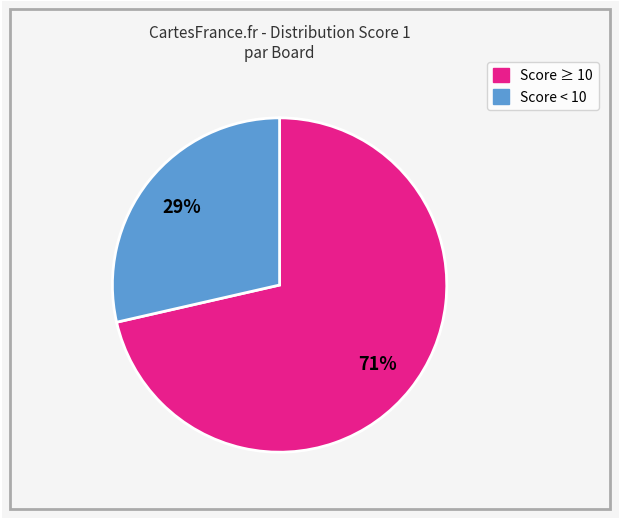

Does any single category account for the majority?

Yes